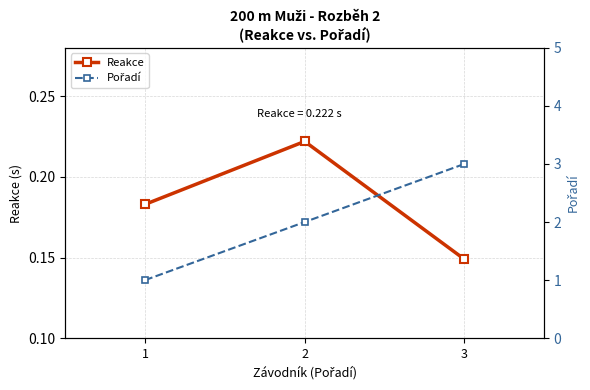

Which series changed the most between 2 and 3?

Pořadí